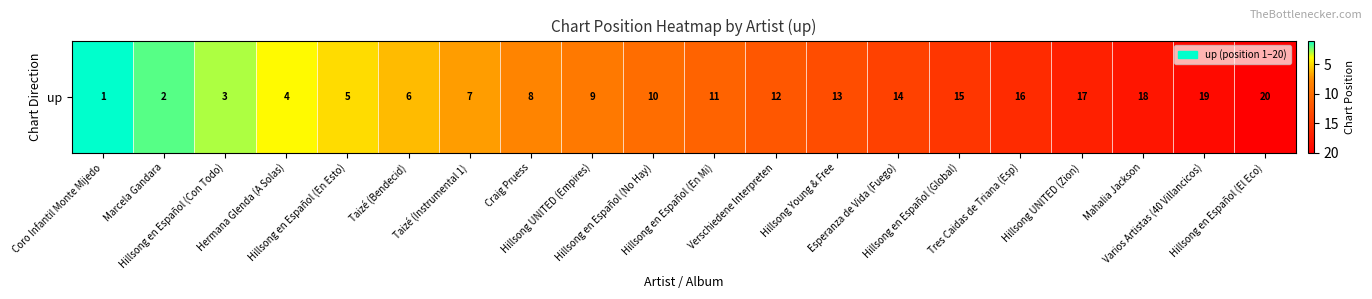

At which label does the data first exceed 11?

Verschiedene Interpreten